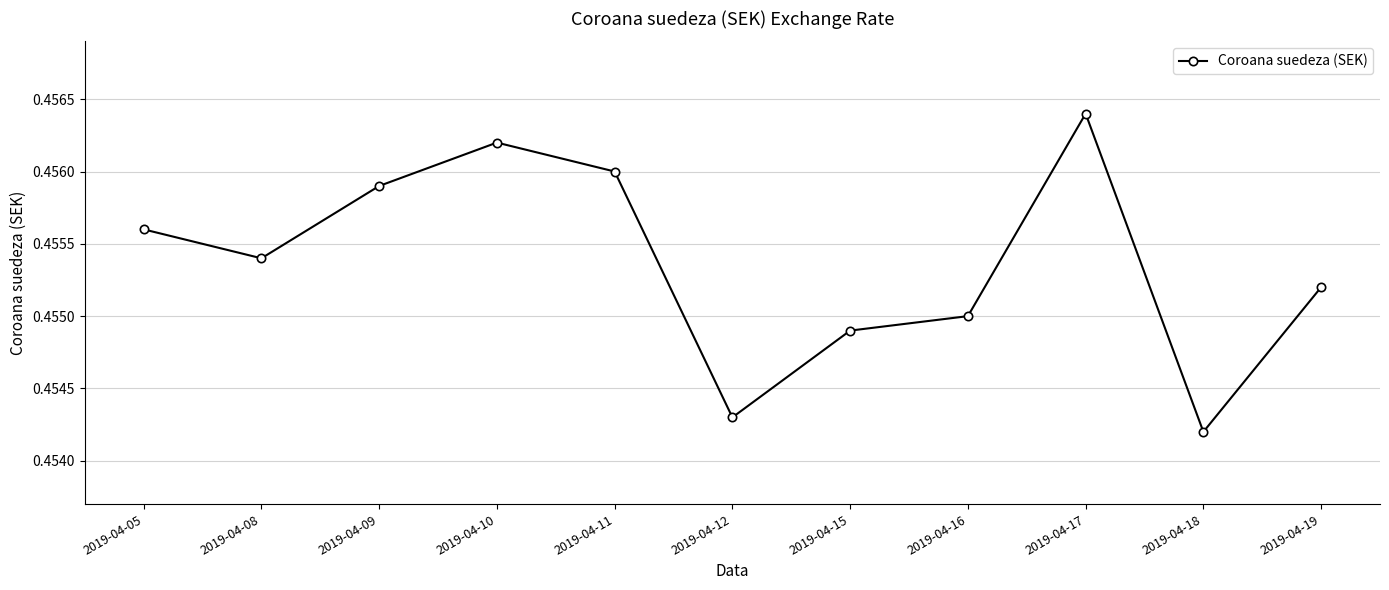

List the labels in order of value, largest first.

2019-04-17, 2019-04-10, 2019-04-11, 2019-04-09, 2019-04-05, 2019-04-08, 2019-04-19, 2019-04-16, 2019-04-15, 2019-04-12, 2019-04-18